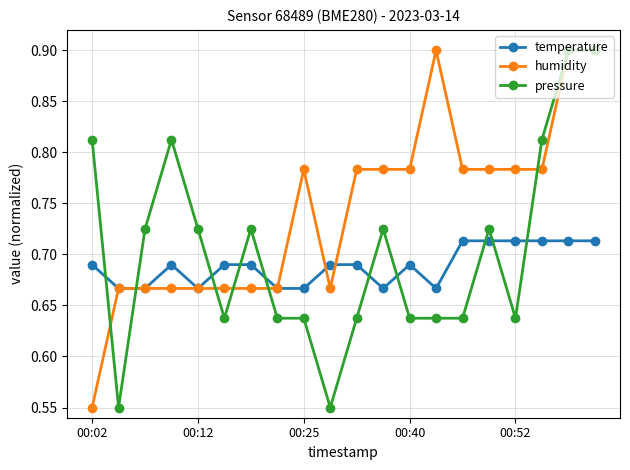

At how many categories does at least one series exceed 0?

20